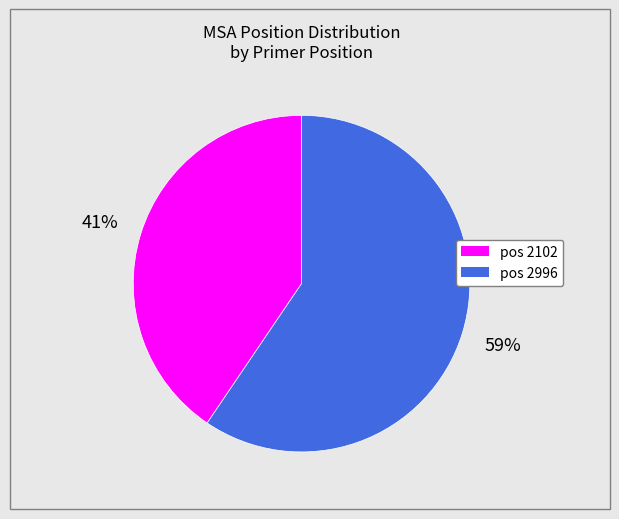

Is there a majority slice in this chart?

Yes